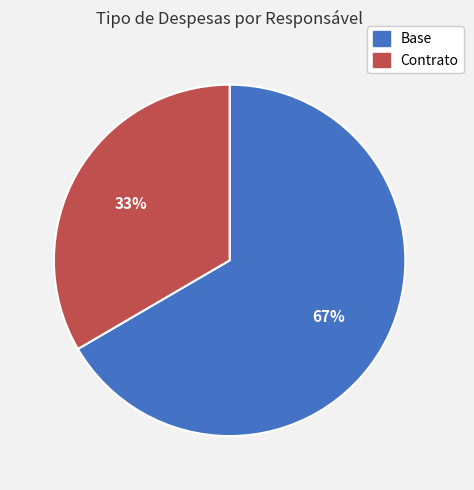

Count the number of slices in the pie.

2